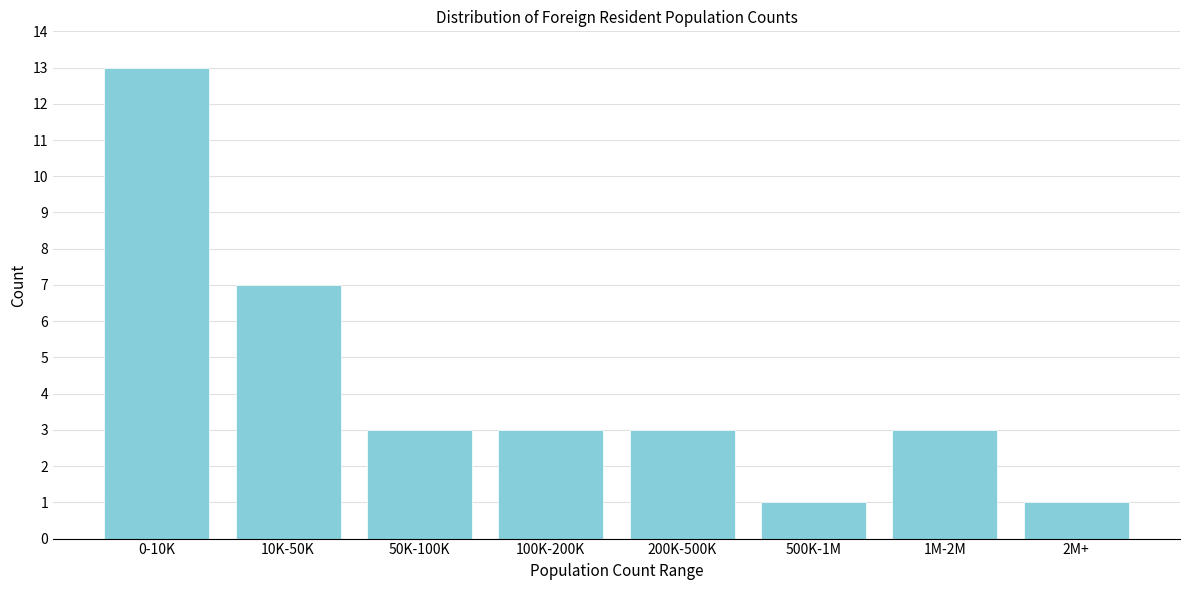

Reading left to right, extract all data points from this chart.

0-10K=13	10K-50K=7	50K-100K=3	100K-200K=3	200K-500K=3	500K-1M=1	1M-2M=3	2M+=1